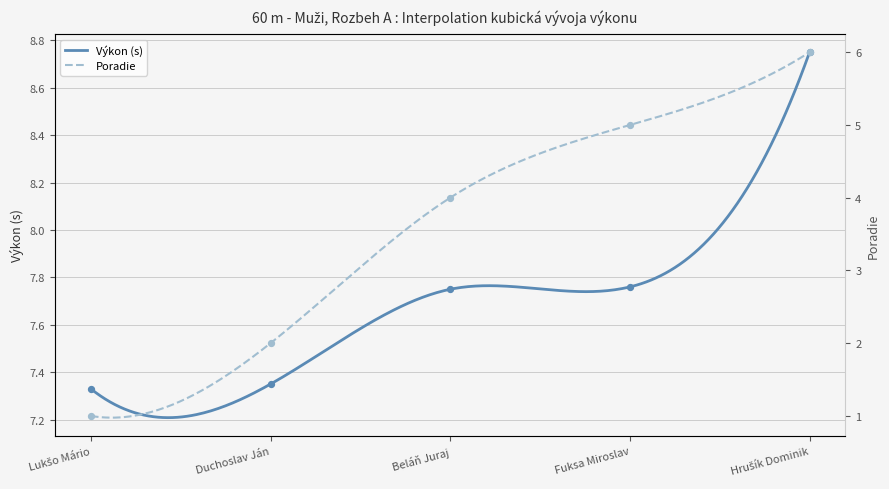

Which series has the largest Y range (max minus min)?

Poradie